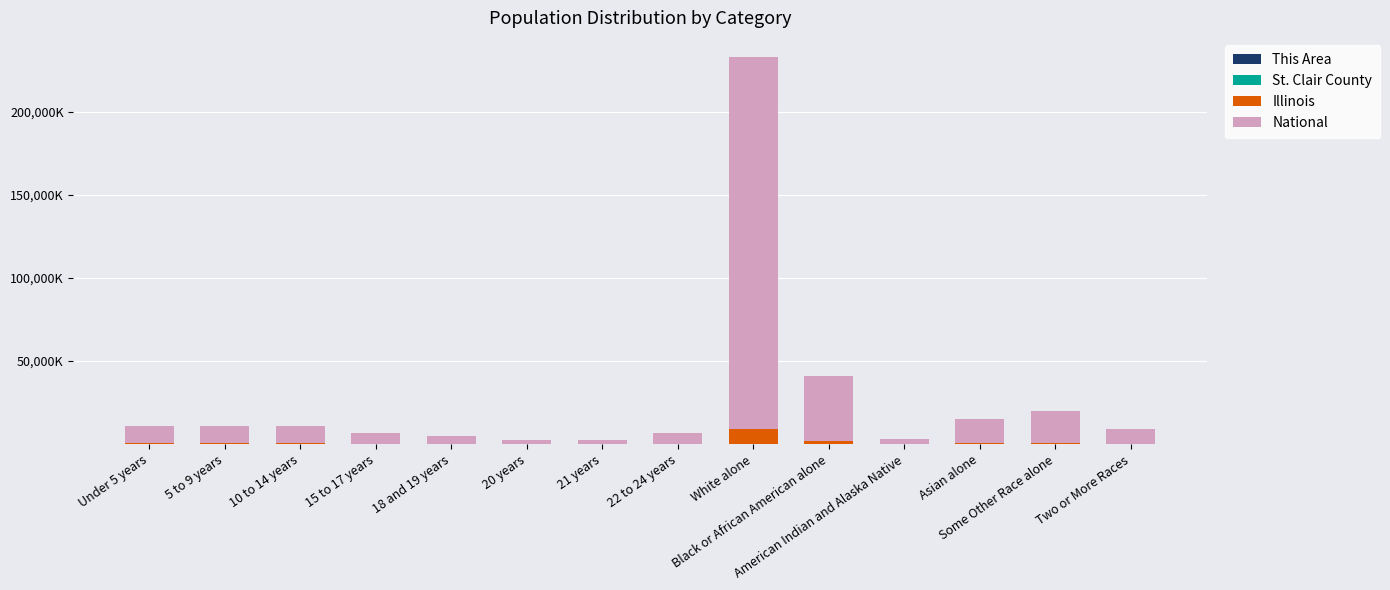

Is it true that Illinois equals 2574.4 at White alone?

False